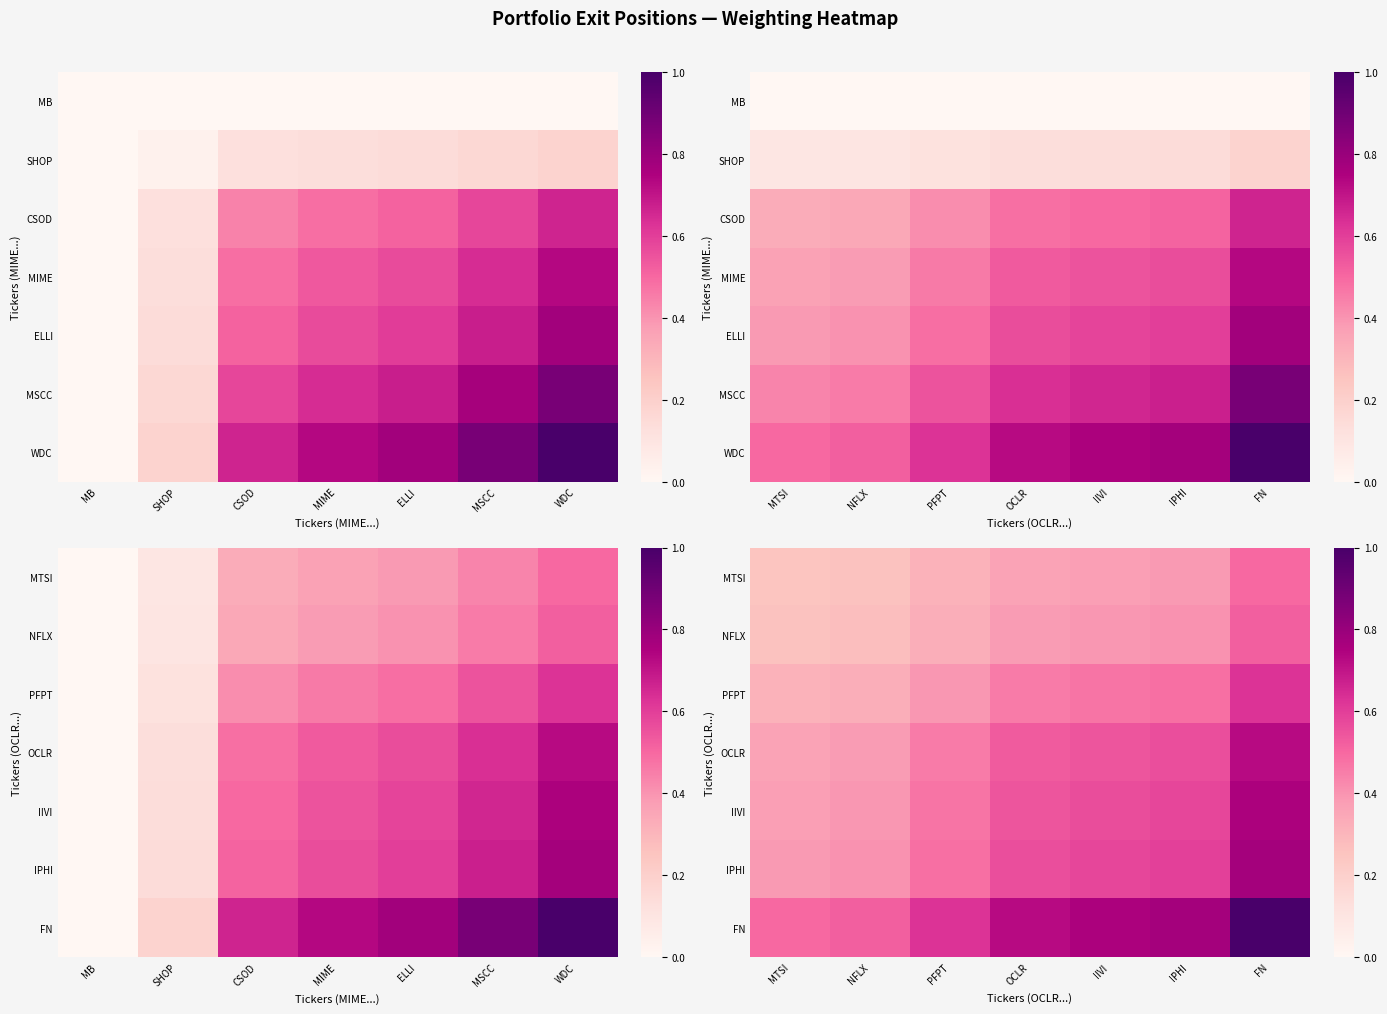

The OCLR series shows 0.5 at PFPT. True or false?

True